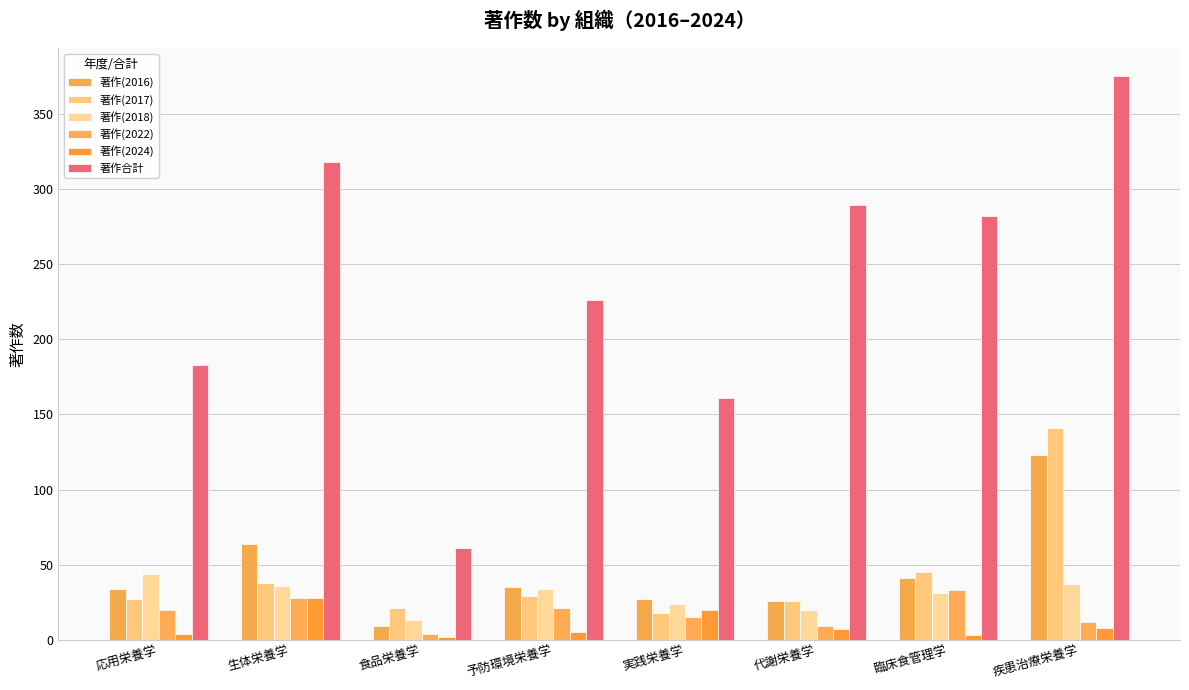

Is it true that 著作(2016) equals 15 at 代謝栄養学?

False